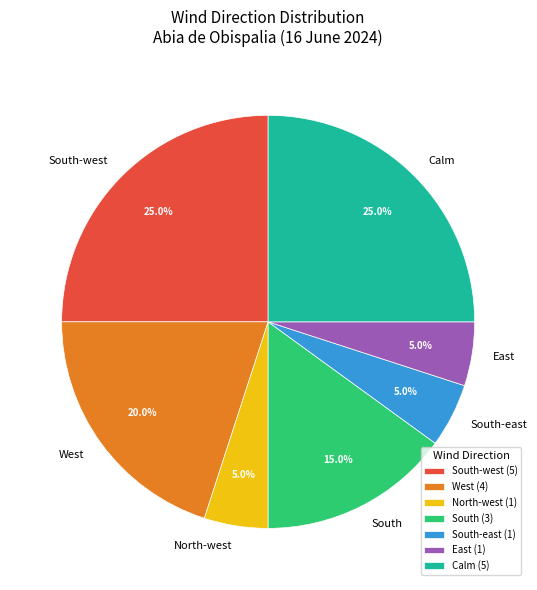

To the nearest percent, what is the difference between the South-east and Calm slice percentages?

20%